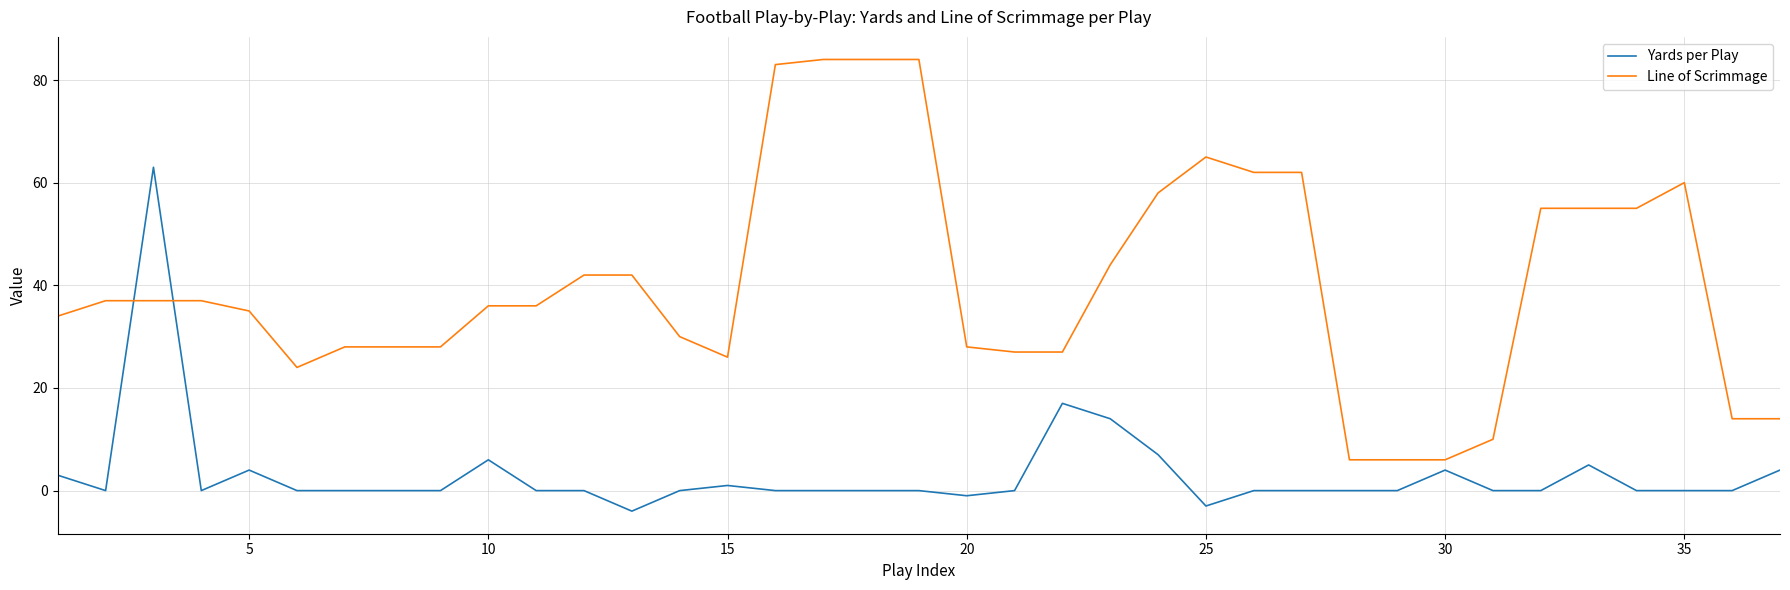

What is the maximum value for Line of Scrimmage?

84